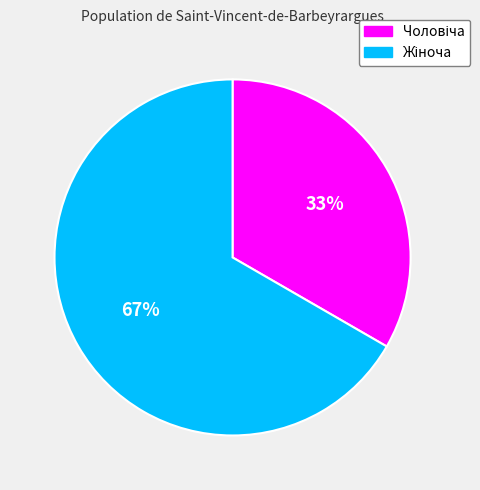

To the nearest percent, what is the average slice percentage?

50%